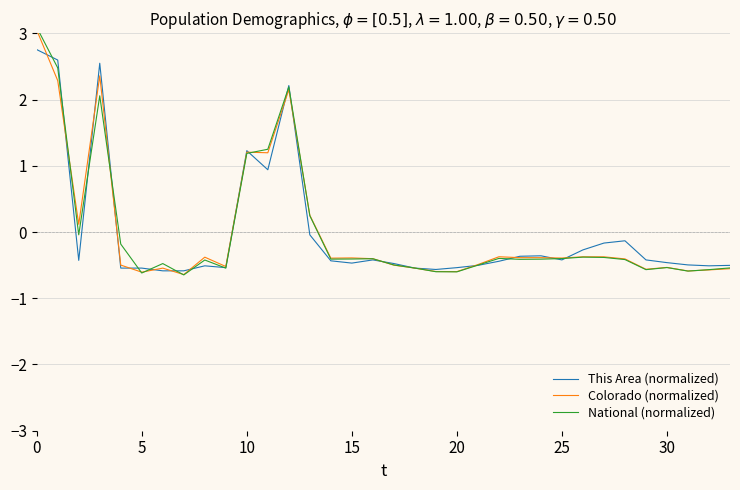

How many lines are shown in the chart?

3